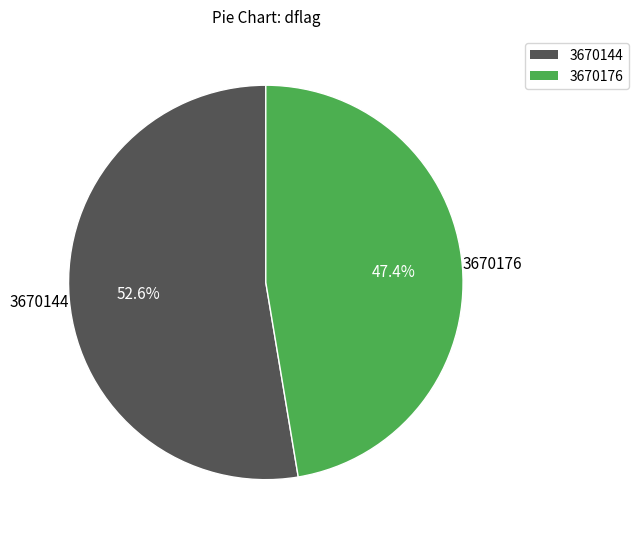

To the nearest percent, what portion does 3670176 represent?

47%